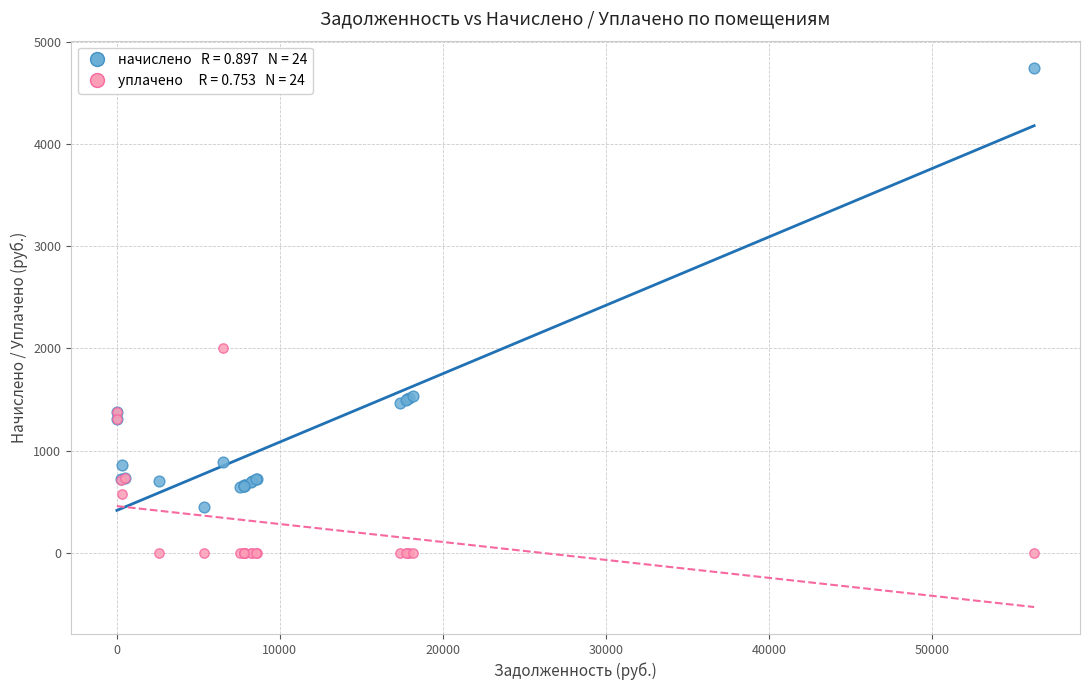

Across all series, what Y value is closest to 2374?

2000.0